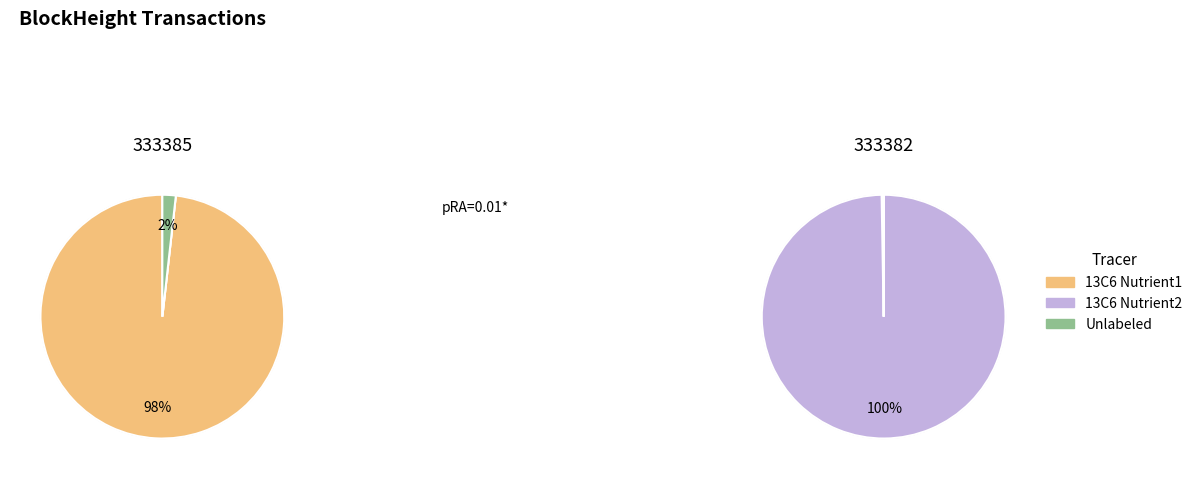

Combined, do 333382 and 333385 account for over 50%?

Yes